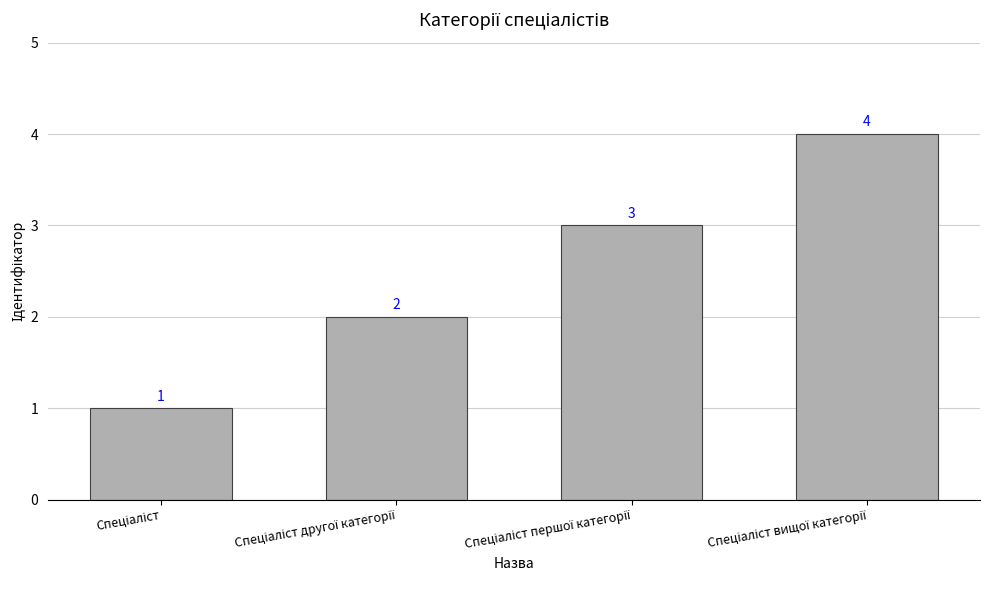

What is the value of the 2nd bar from the left?

2